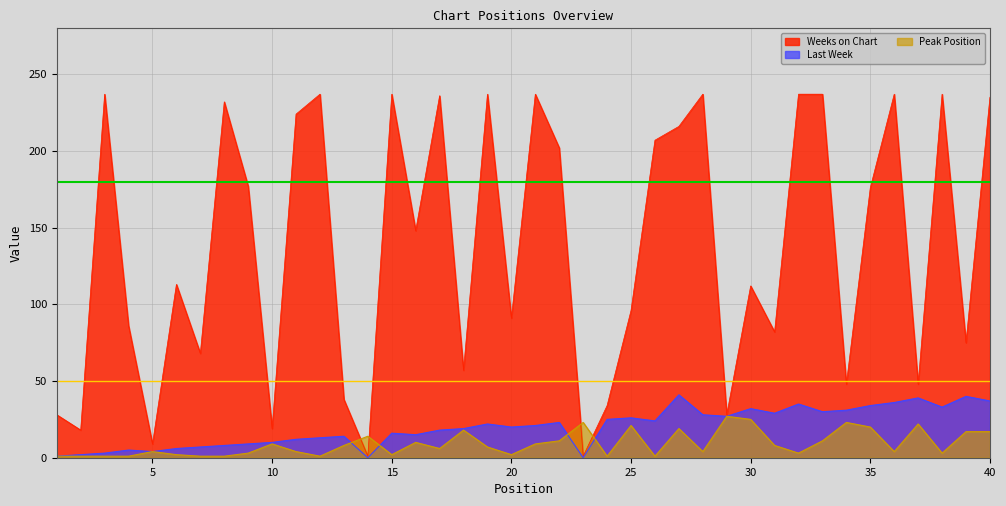

What is the difference between the maximum and second lowest values in the Last Week series?

41